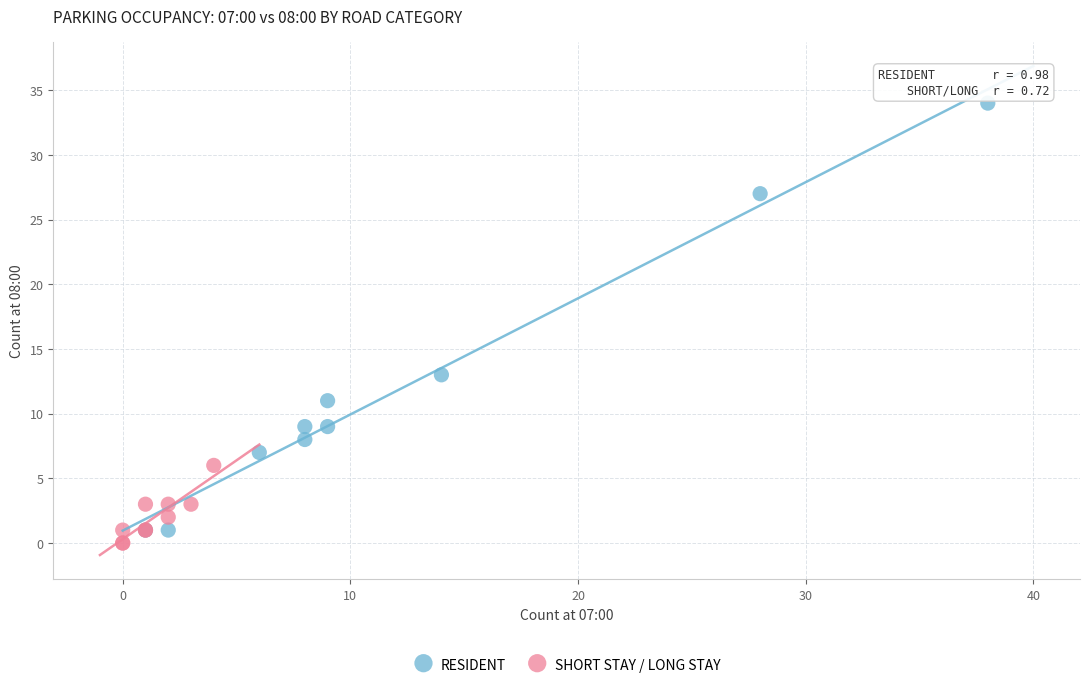

Which series has the largest Y range (max minus min)?

RESIDENT